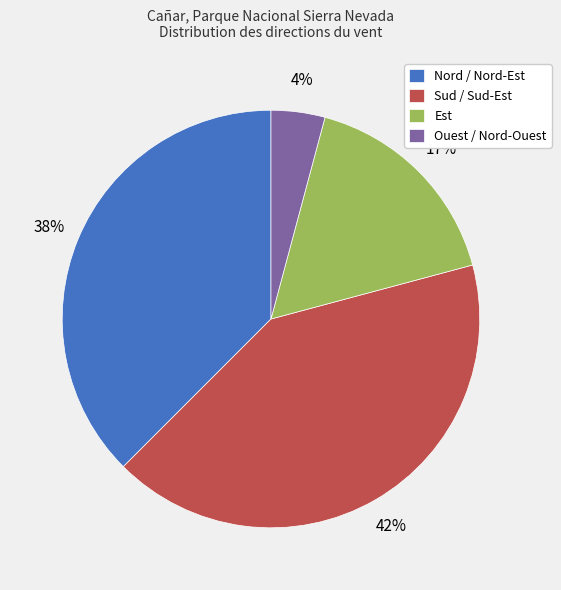

Is there any slice that represents more than half of the pie?

No